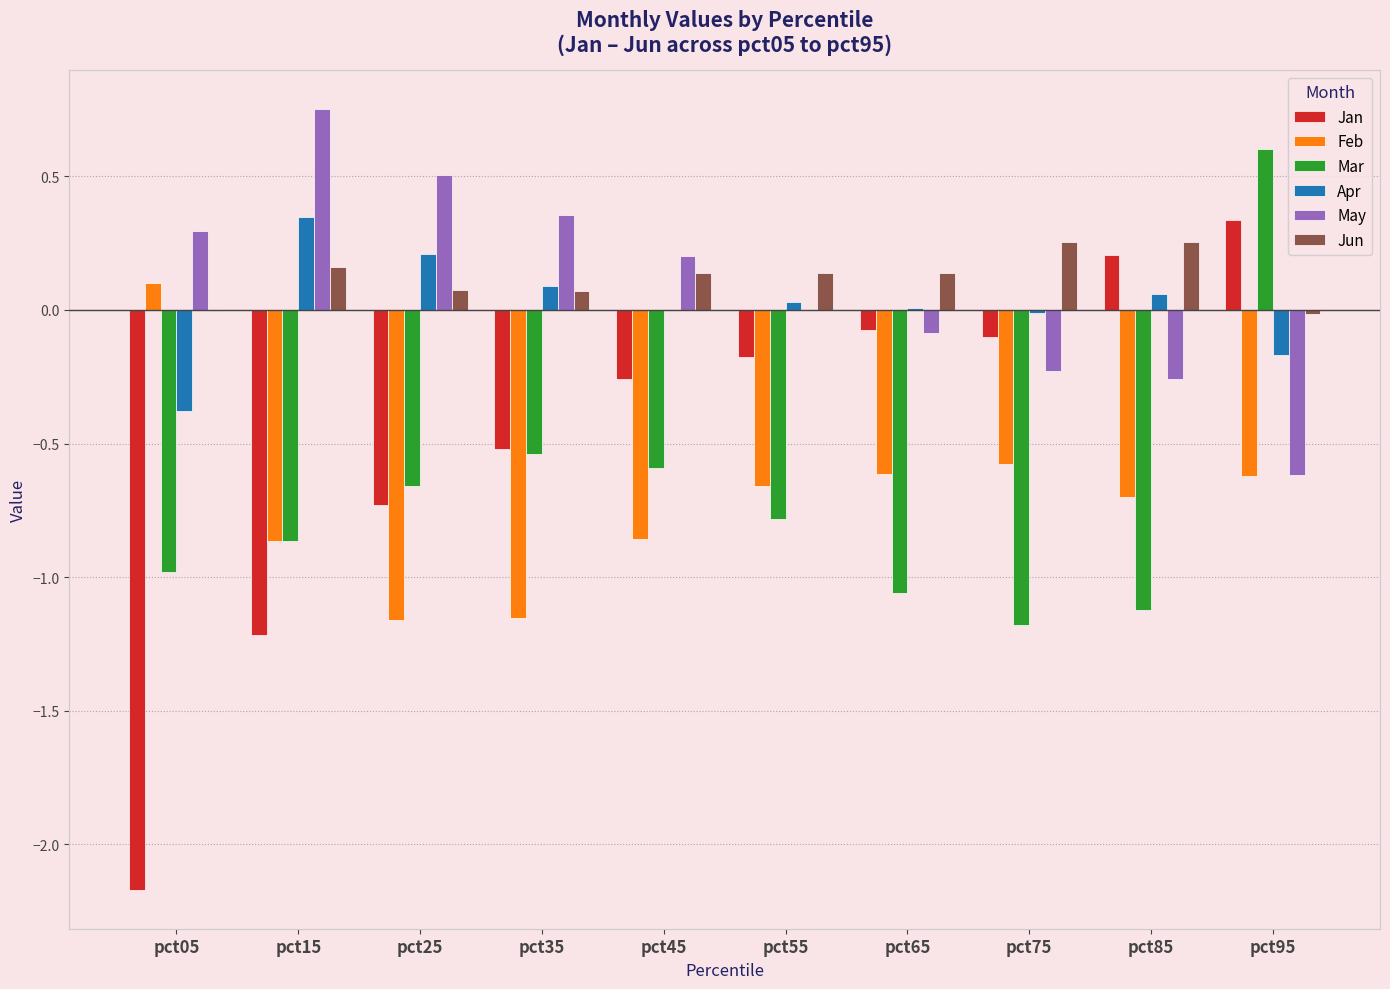

What are all the series names shown in the legend?

Jan, Feb, Mar, Apr, May, Jun